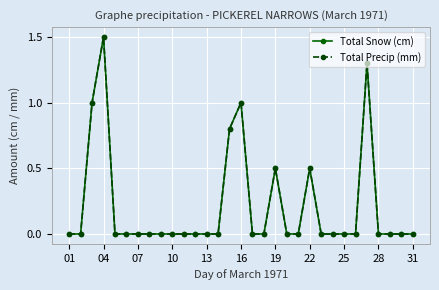

Is this an area chart (filled region under the line)?

No